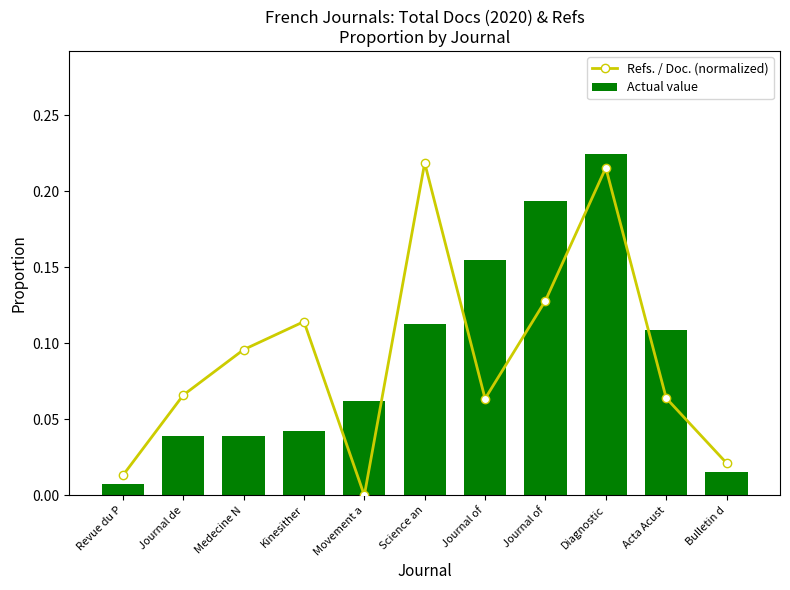

At which label does Refs. / Doc. (normalized) reach its minimum?

Movement a